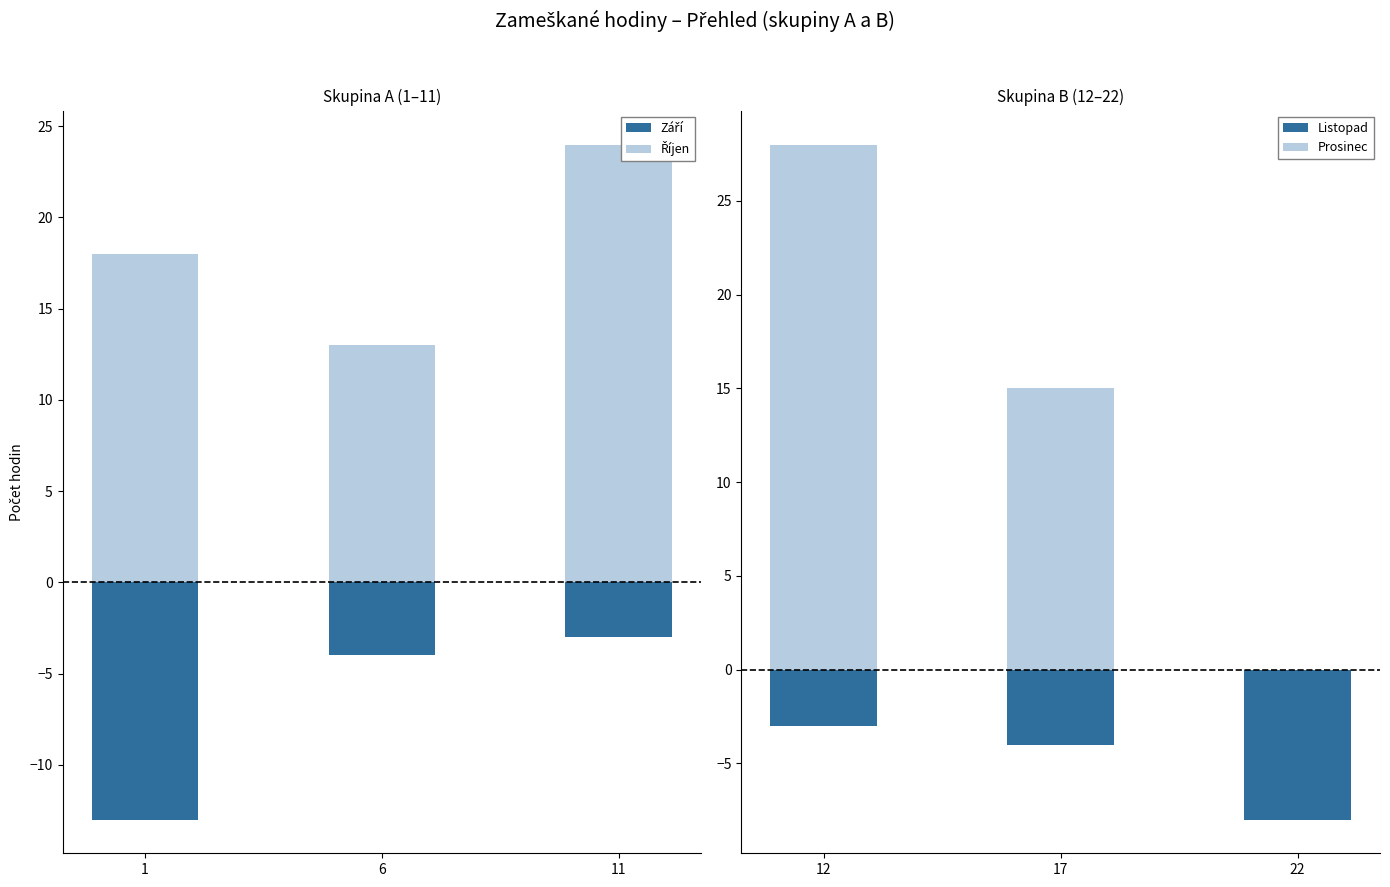

Is it true that Říjen equals 24 at 11?

True